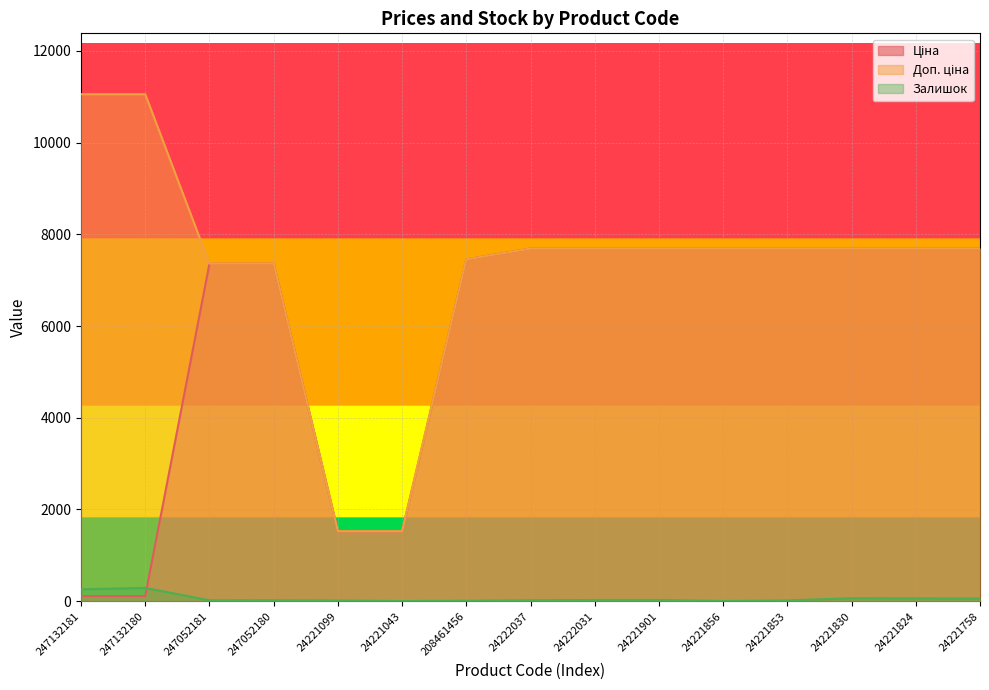

Reading right to left, transcribe all the data shown in this chart.

Ціна: 24221758=7688.0	24221824=7688.0	24221830=7688.0	24221853=7688.0	24221856=7688.0	24221901=7688.0	24222031=7688.0	24222037=7688.0	208461456=7453.8	24221043=1526.8	24221099=1526.8	247052180=7360.2	247052181=7360.2	247132180=110.5	247132181=110.5
Доп. ціна: 24221758=7688.0	24221824=7688.0	24221830=7688.0	24221853=7688.0	24221856=7688.0	24221901=7688.0	24222031=7688.0	24222037=7688.0	208461456=7453.8	24221043=1527.0	24221099=1527.0	247052180=7360.2	247052181=7360.2	247132180=11055.0	247132181=11055.0
Залишок: 24221758=58.0	24221824=61.0	24221830=65.0	24221853=17.0	24221856=5.0	24221901=27.0	24222031=27.0	24222037=21.0	208461456=11.0	24221043=4.0	24221099=16.0	247052180=21.0	247052181=20.0	247132180=290.0	247132181=260.0